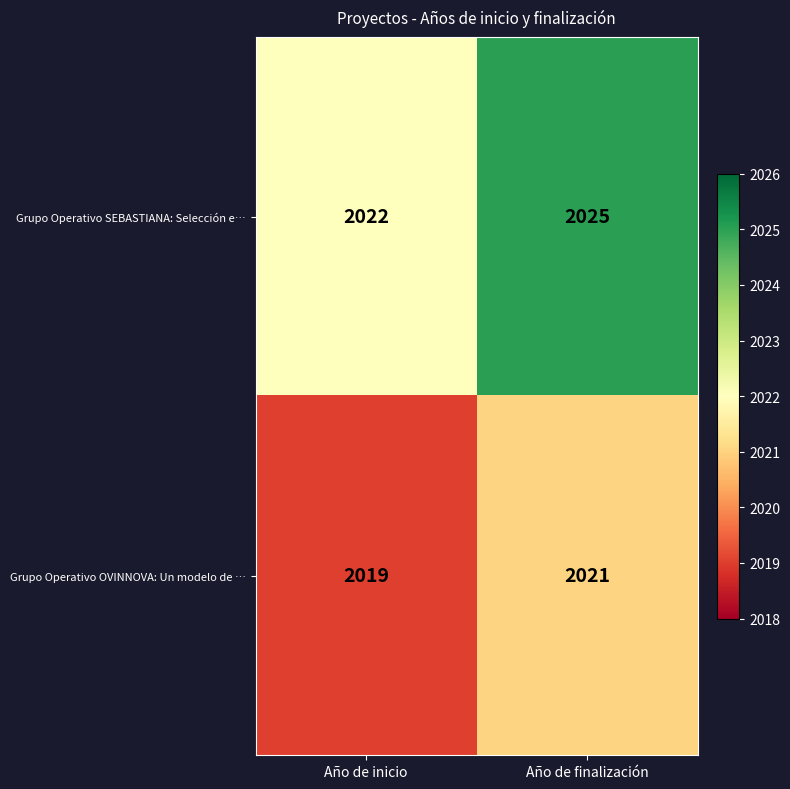

What is the lowest value of the Grupo Operativo SEBASTIANA: Selección e… series?

2022